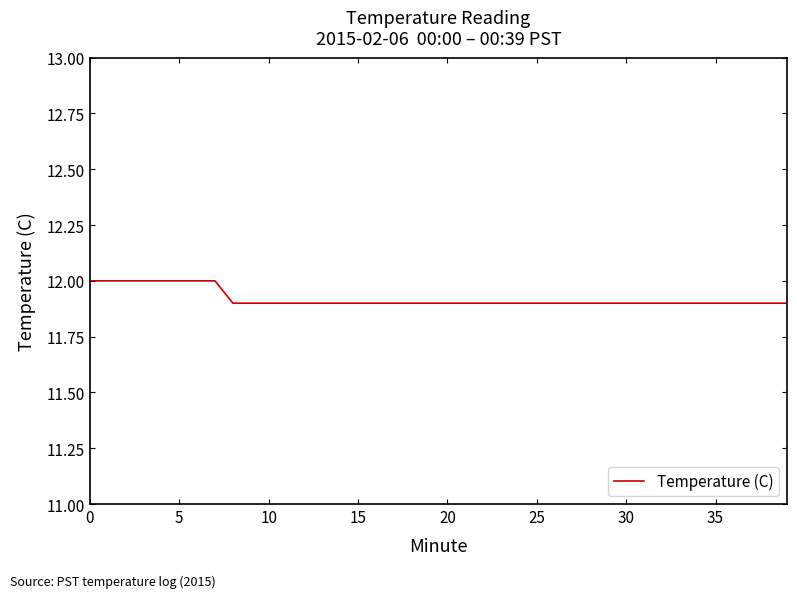

What is the minimum value shown in the chart?

11.9